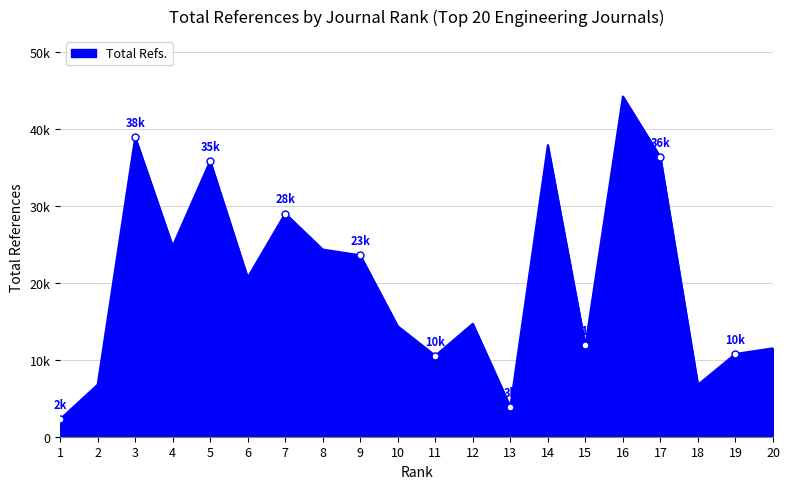

Which label corresponds to the smallest value in the chart?

1